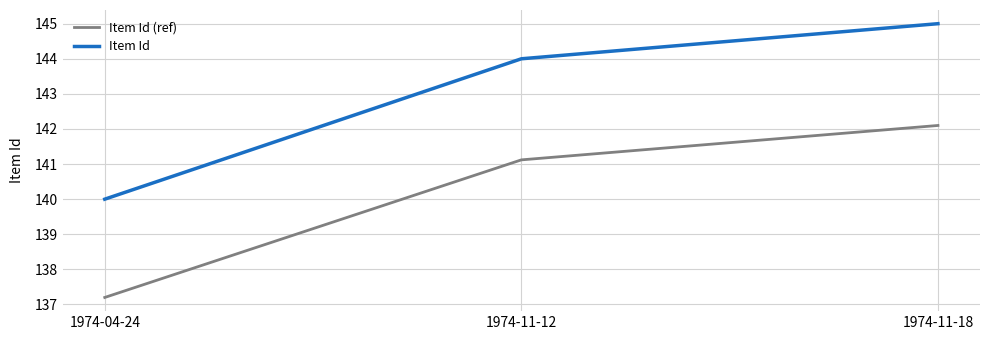

What is the sum of the Item Id (ref) values at 1974-11-12 and 1974-11-18?

283.2